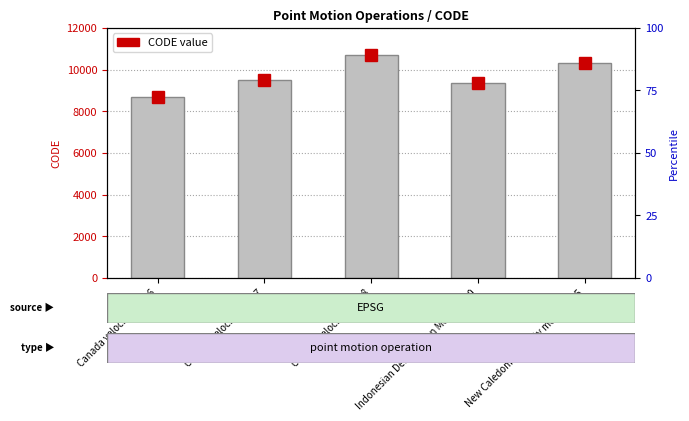

Read the value at New Caledonia velocity model 2015, to the nearest 100.

10300